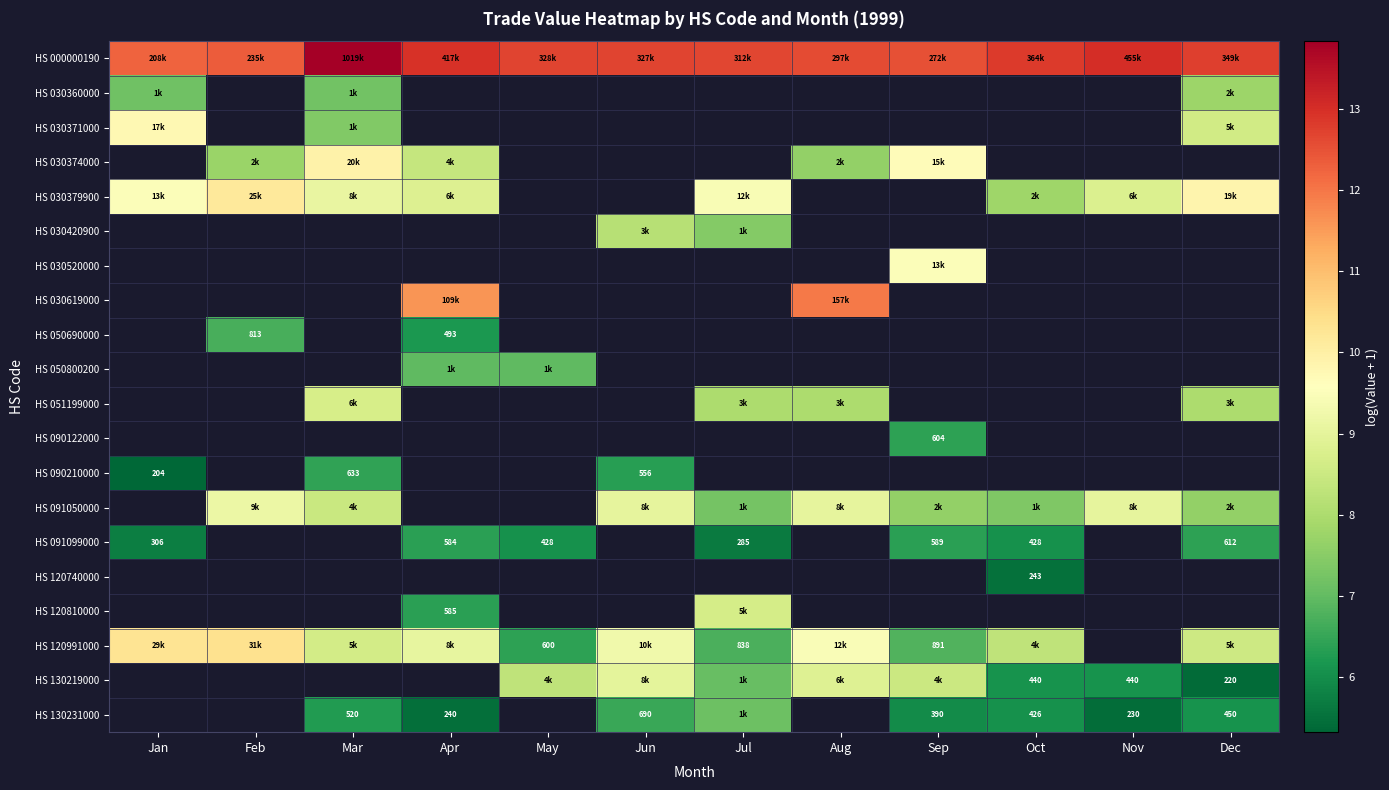

Which series has the largest total across all categories?

HS 000000190